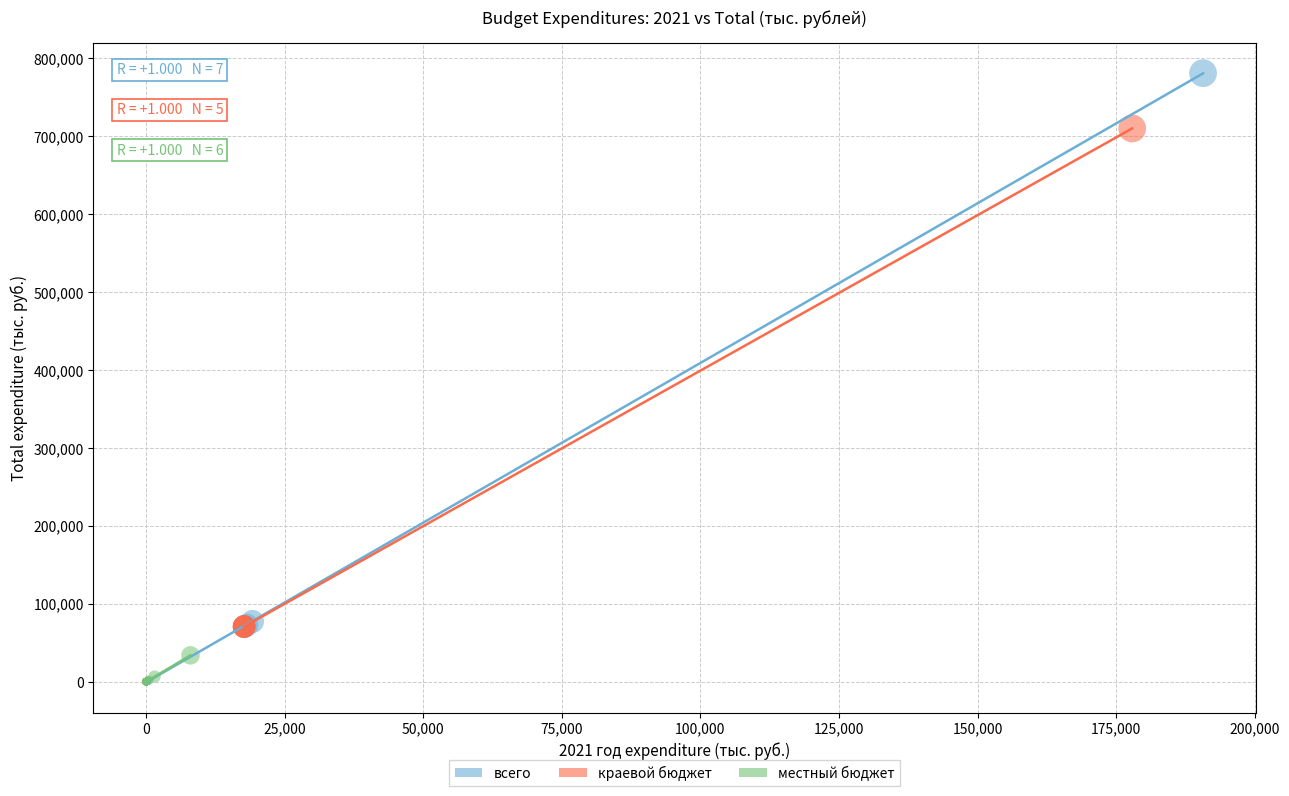

What are all the series names shown in the legend?

всего, краевой бюджет, местный бюджет